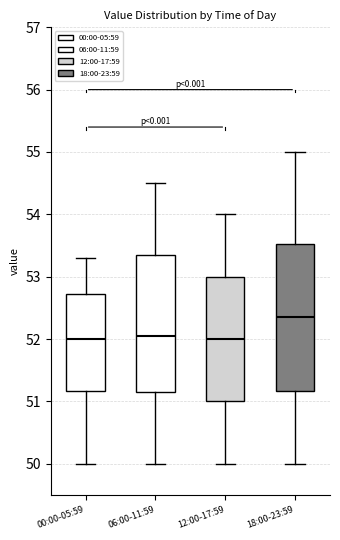

Where does the median line of the box for 00:00-05:59 sit on the y-axis? The values are not printed on the chart, so give them approximately, as read against the axis.

52.0